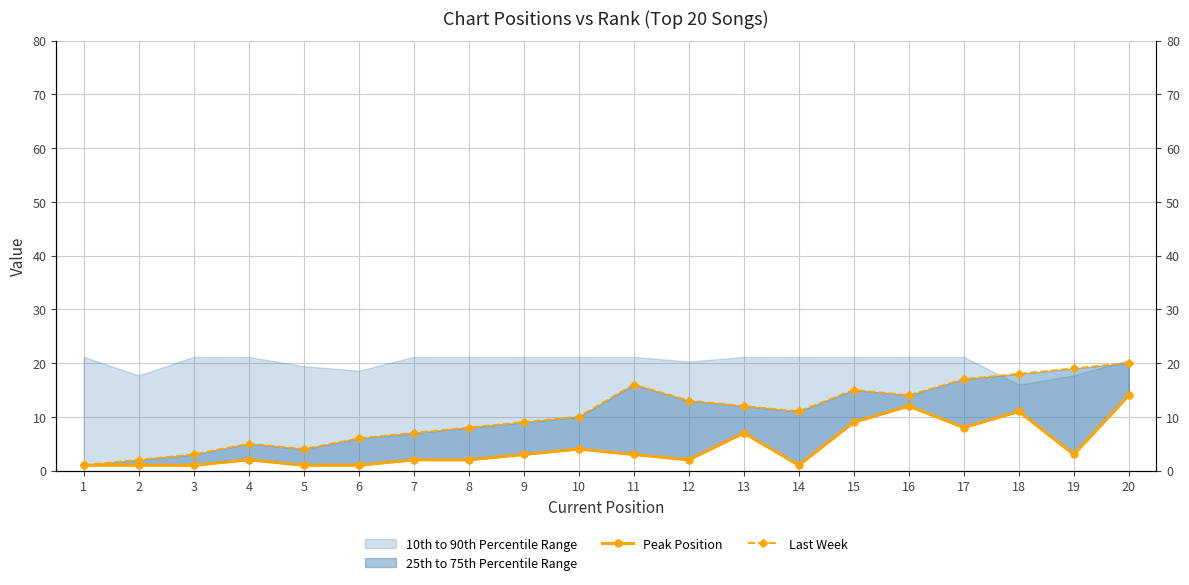

What is the difference between the maximum and second lowest values in the Last Week series?

18